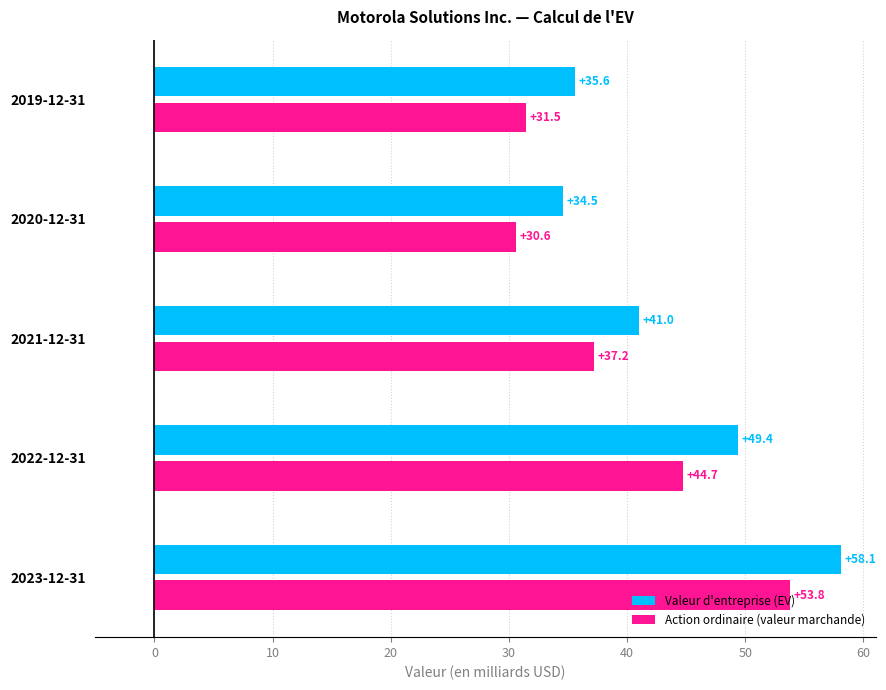

Rank the categories by Action ordinaire (valeur marchande) value from highest to lowest.

2023-12-31, 2022-12-31, 2021-12-31, 2019-12-31, 2020-12-31